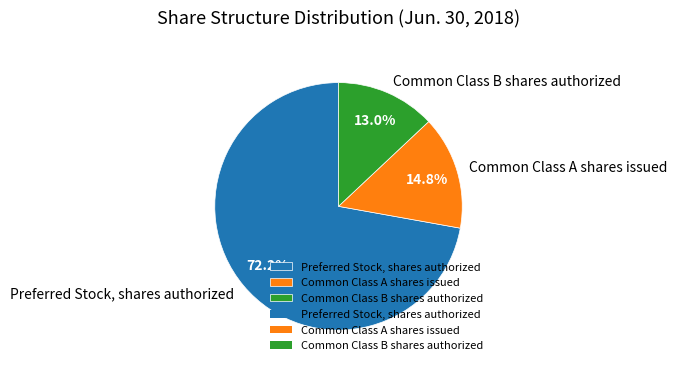

Approximately how many times larger is the value at Common Class B shares authorized compared to Common Class A shares issued?

0.9